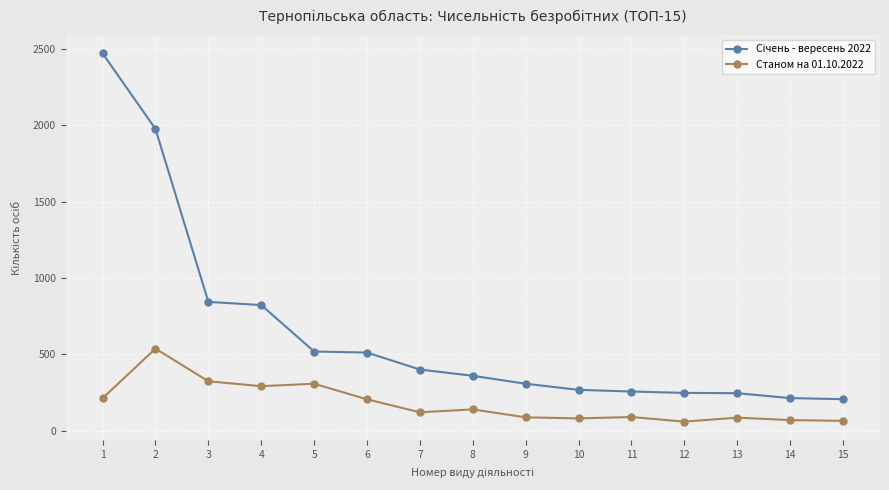

True or false: Станом на 01.10.2022 has more than 0 interior local peaks.

True